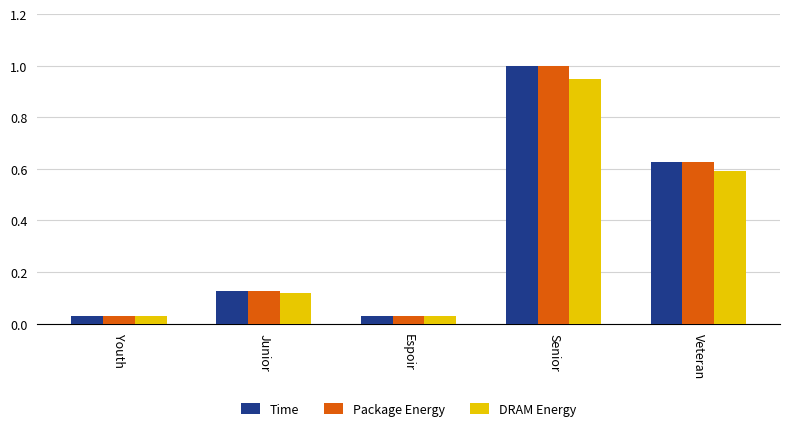

The value of Package Energy at Veteran is 0.6. True or false?

True